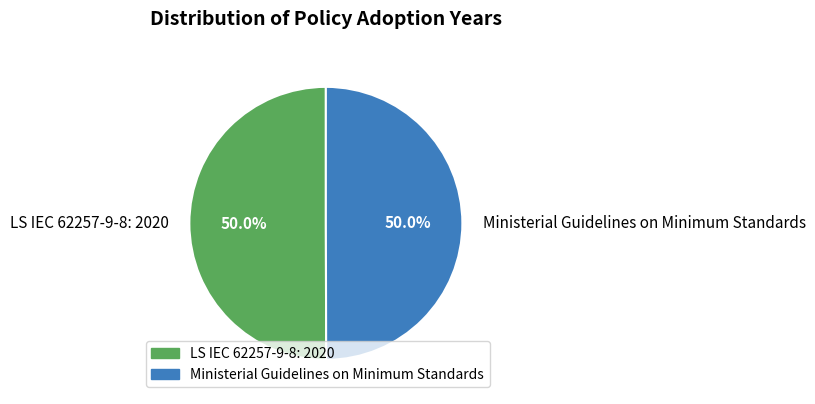

What is the ratio of the value at Ministerial Guidelines on Minimum Standards to the value at LS IEC 62257-9-8: 2020?

1.0